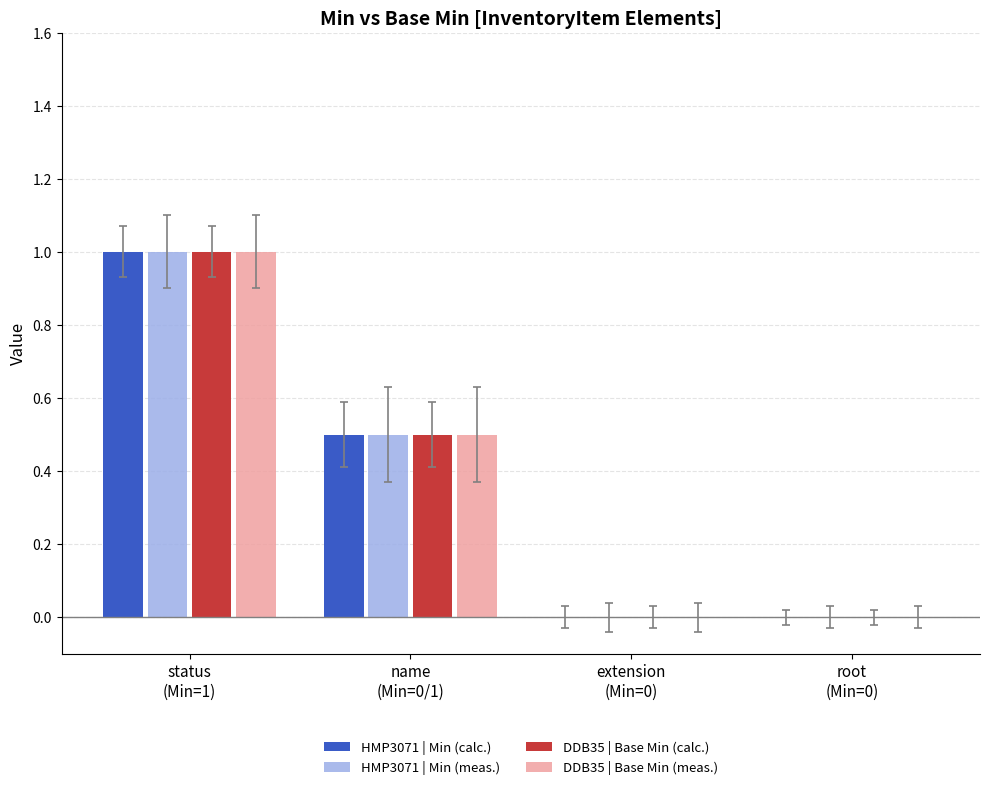

The DDB35 | Base Min (meas.) series shows 0.5 at status
(Min=1). True or false?

False